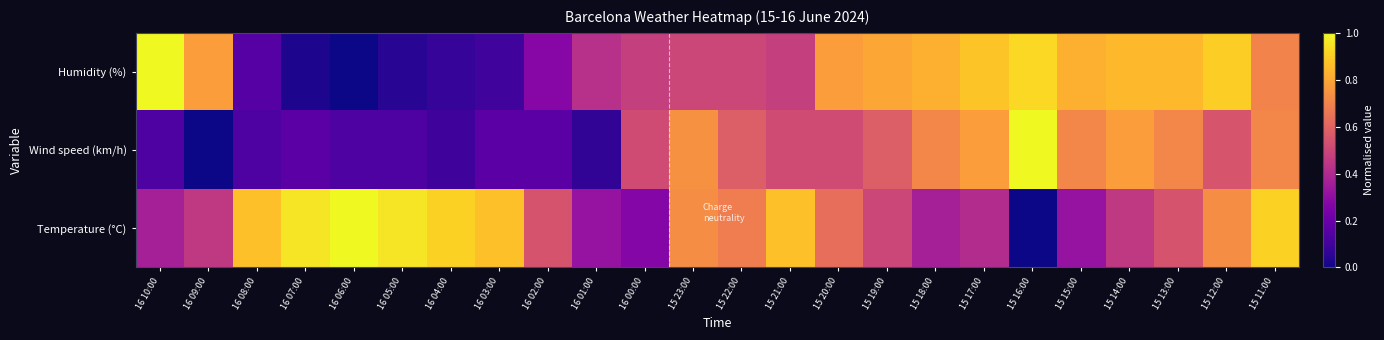

Between 16 08:00 and 15 12:00, which is larger?

15 12:00